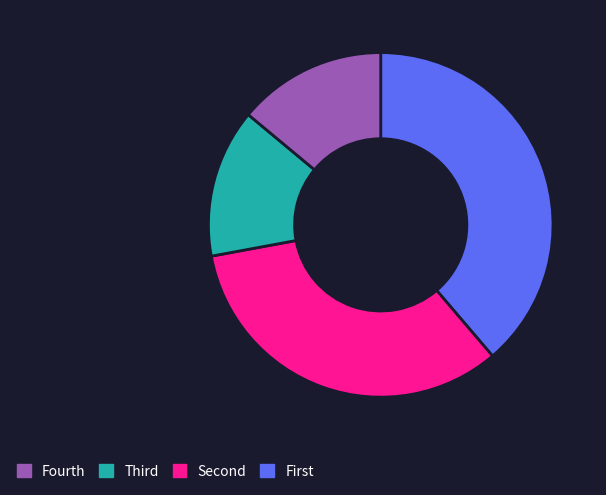

Is there a majority slice in this chart?

No